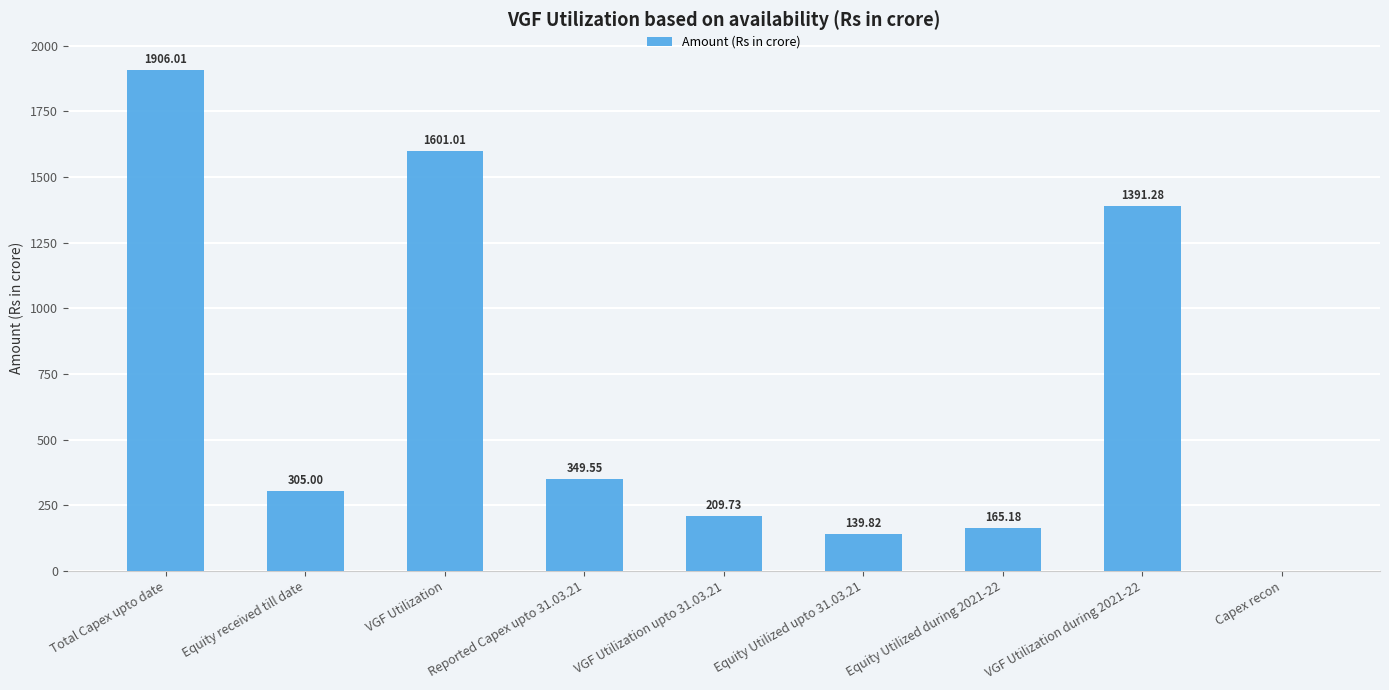

Are the bars horizontal?

No